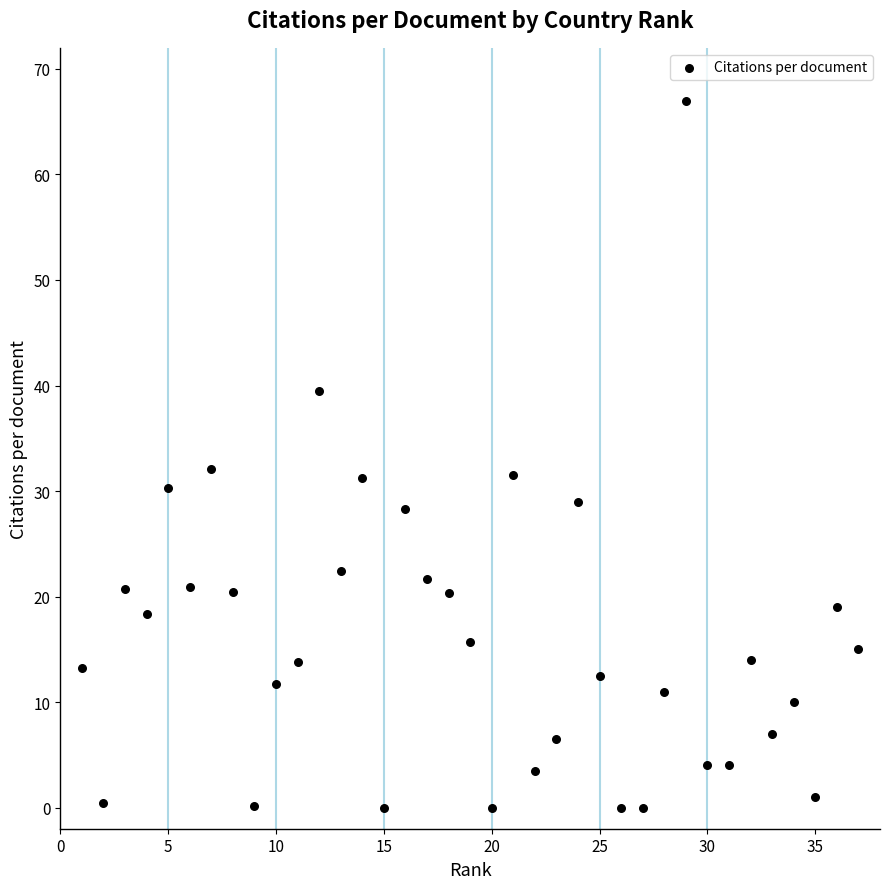

What is the range of X values (max minus min)?

36.0